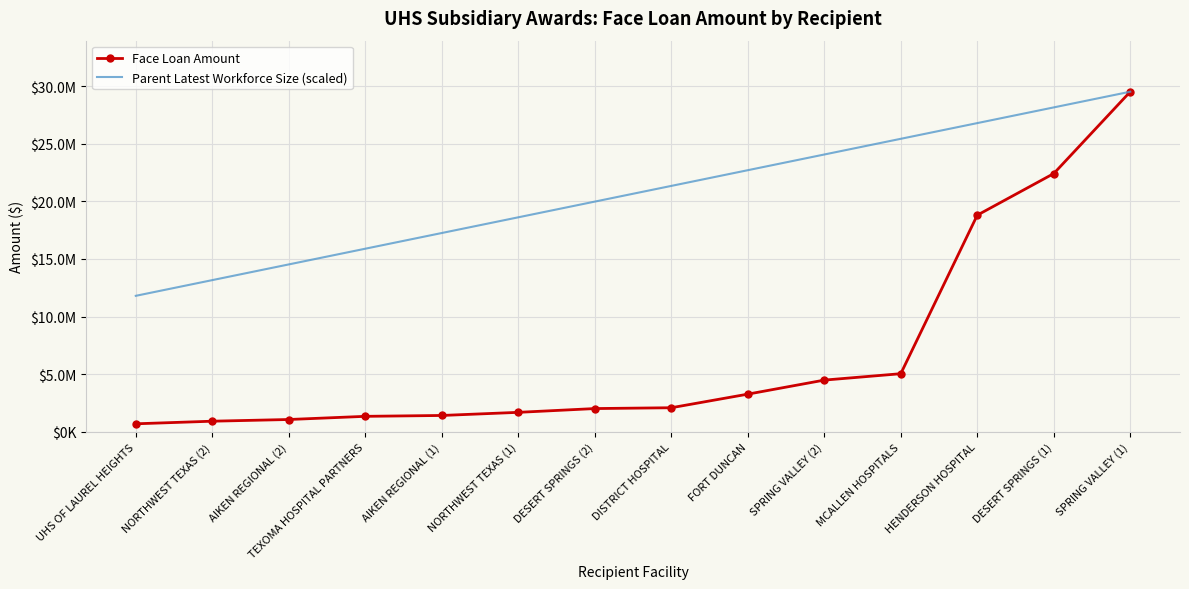

What are all the series names shown in the legend?

Face Loan Amount, Parent Latest Workforce Size (scaled)